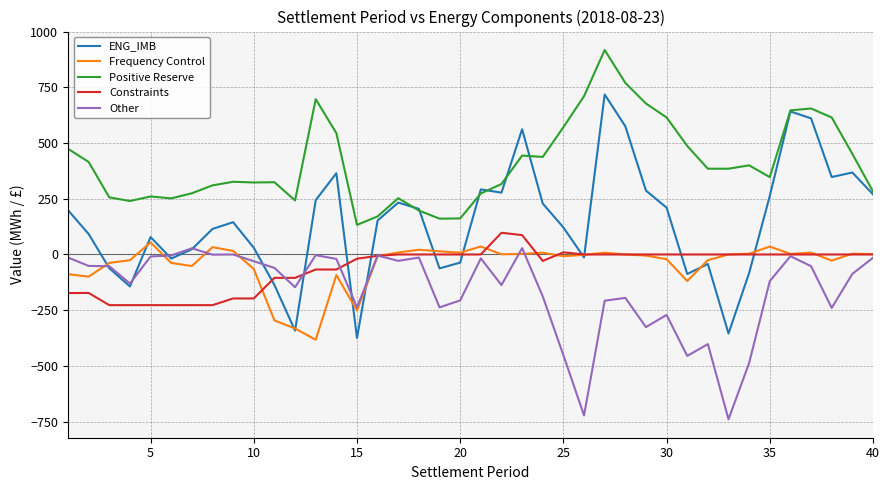

What is the lowest value of the Positive Reserve series?

132.7